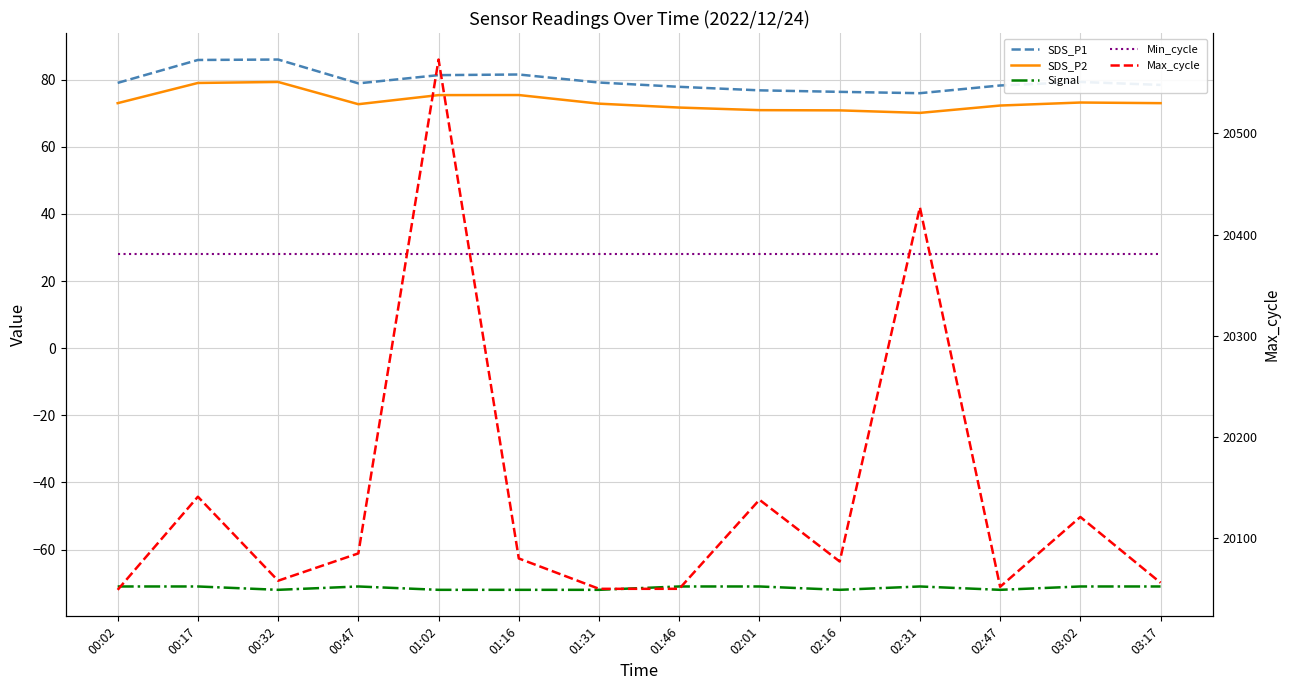

How many lines are shown in the chart?

5